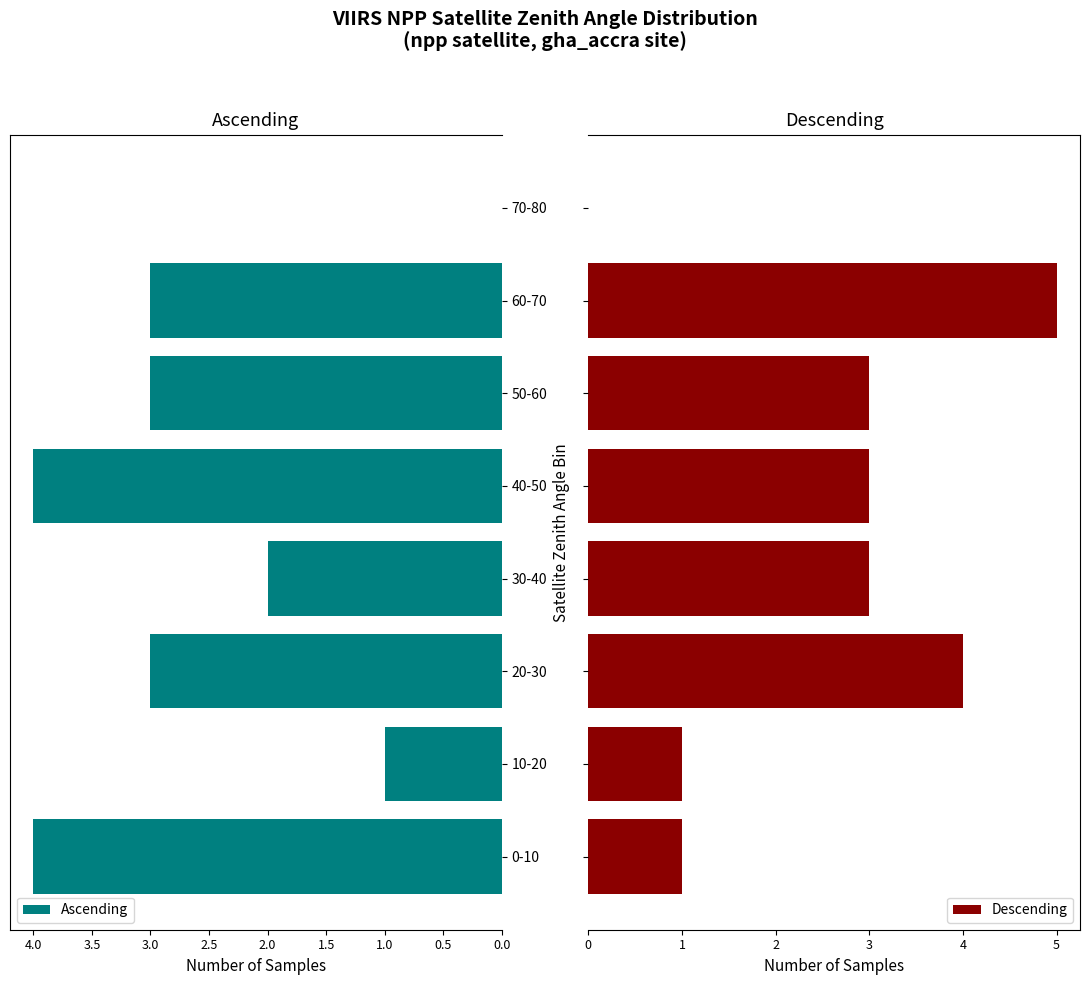

Which series has the largest total across all categories?

Ascending